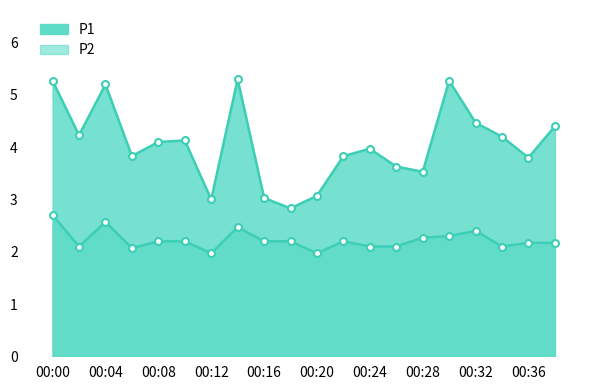

True or false: P1 and P2 intersect in this chart.

False